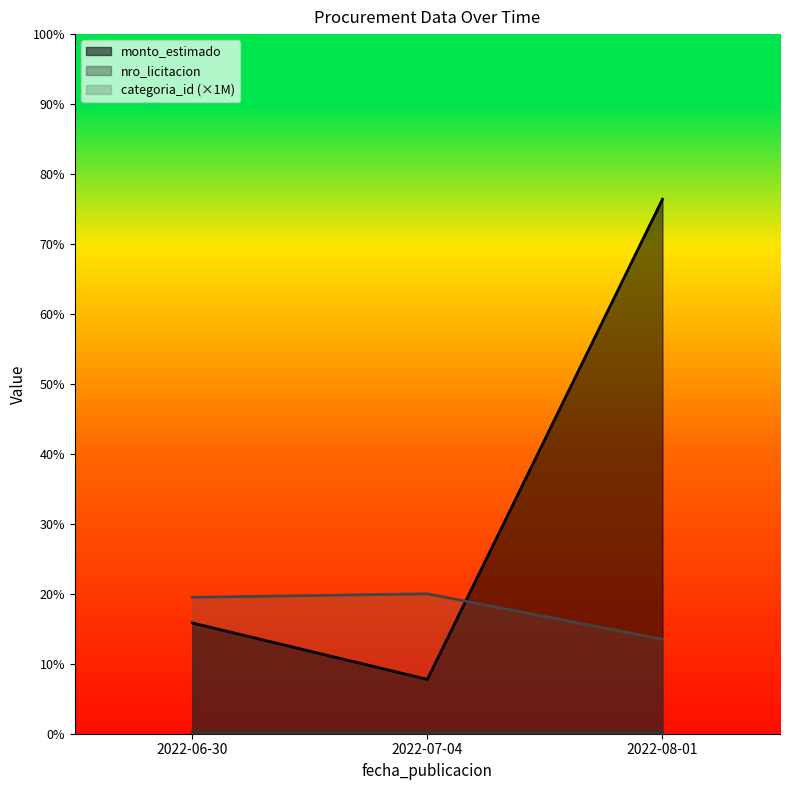

Count the monto_estimado values in the range 15540667 to 152775890.

3